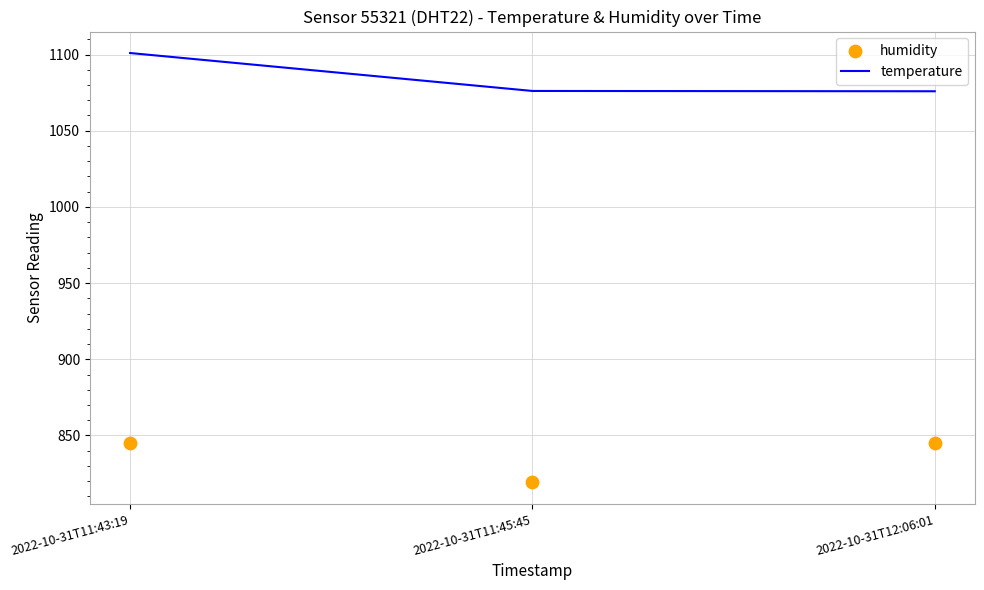

Is the value of humidity at 2022-10-31T11:45:45 greater than the value of temperature at 2022-10-31T11:45:45?

No